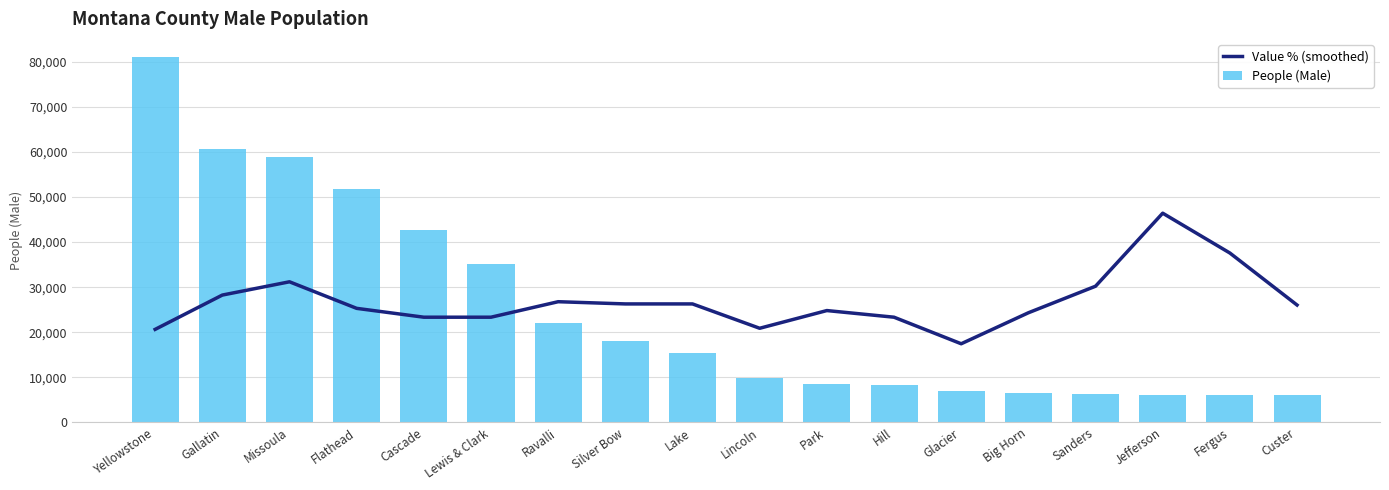

What is the label of the 14th bar from the left?

Big Horn